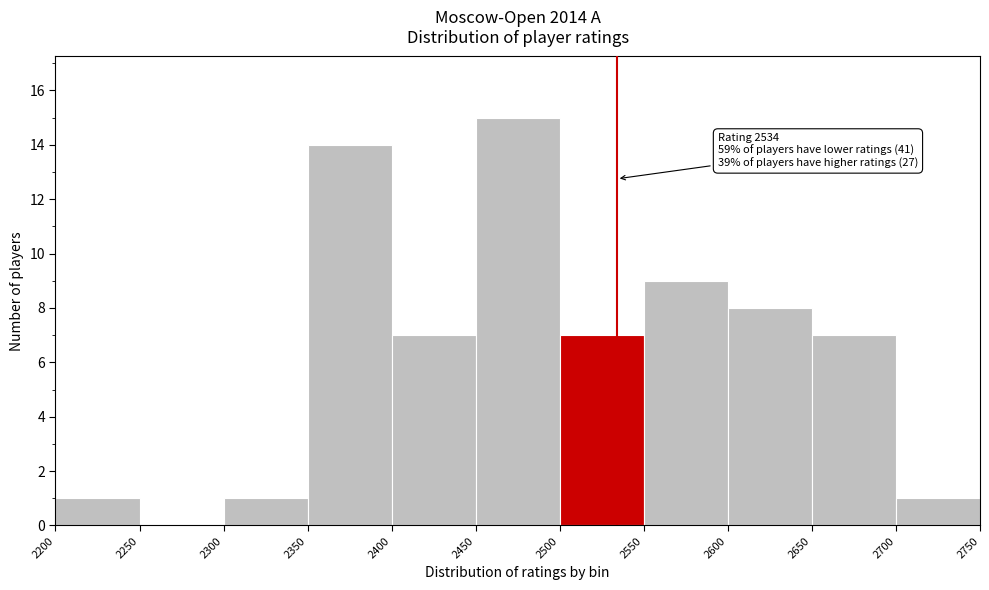

Over which range of the x-axis is the bar tallest?

2450 to 2500